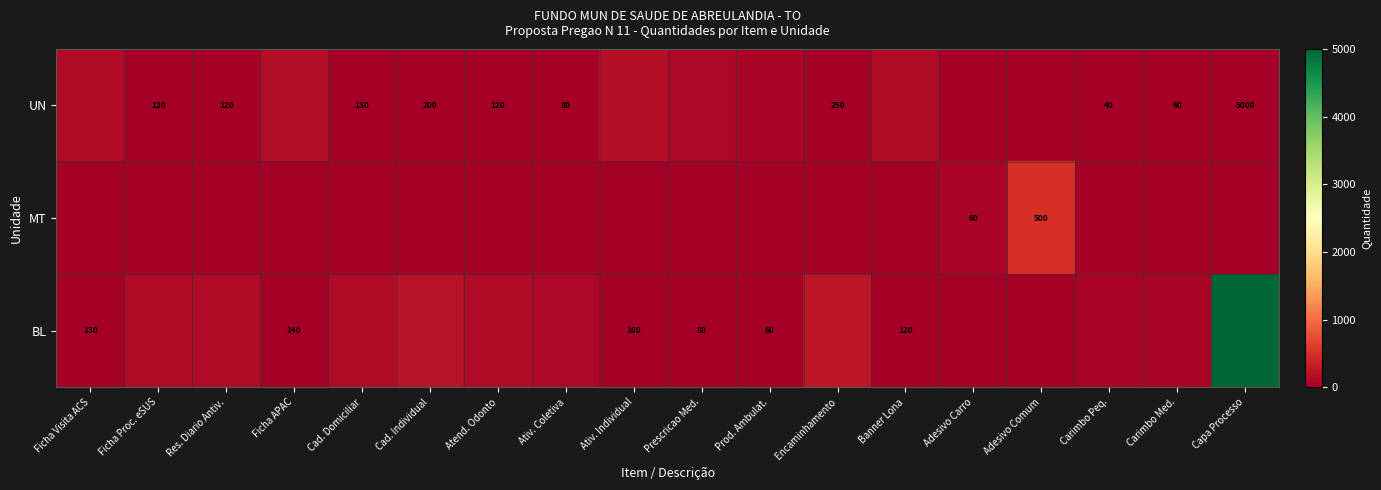

What is the sum of the UN values at Ficha Proc. eSUS and Cad. Individual?

320